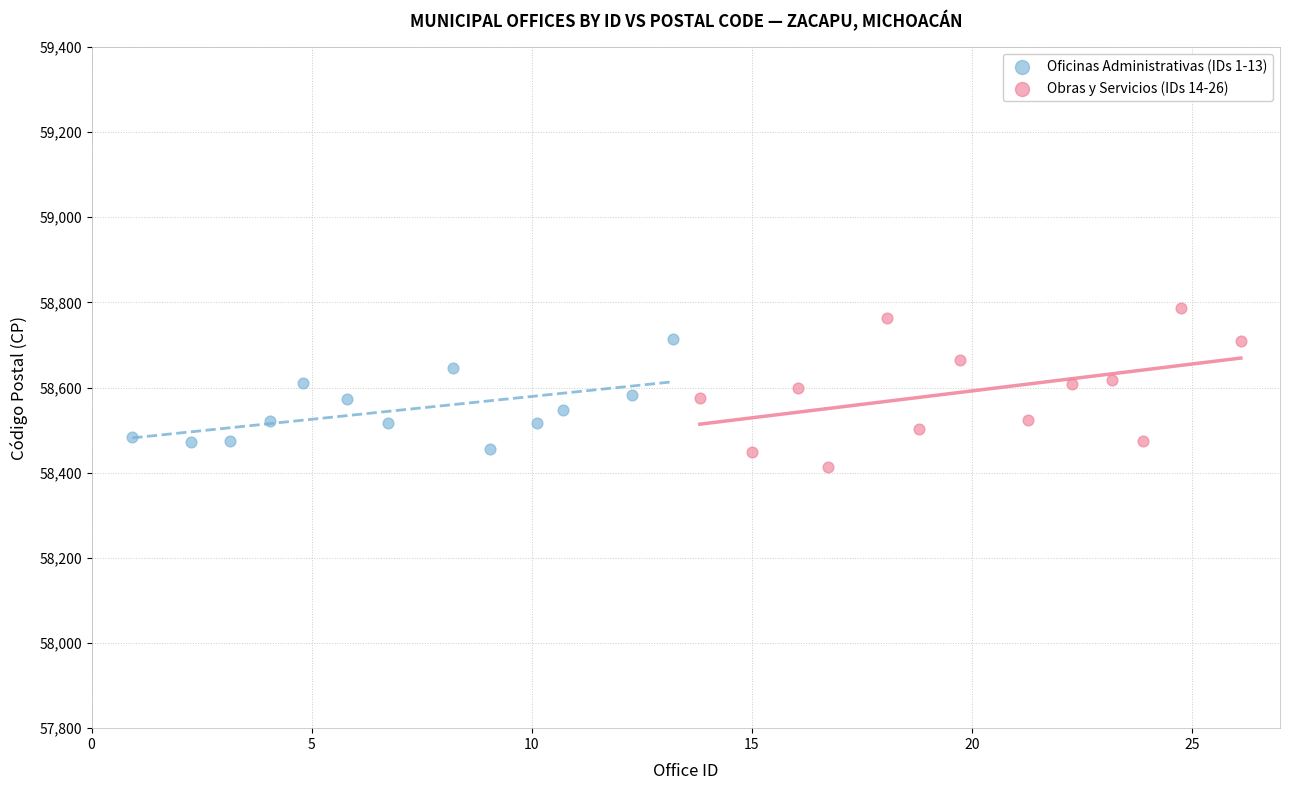

Which series has the largest Y range (max minus min)?

Obras y Servicios (IDs 14-26)